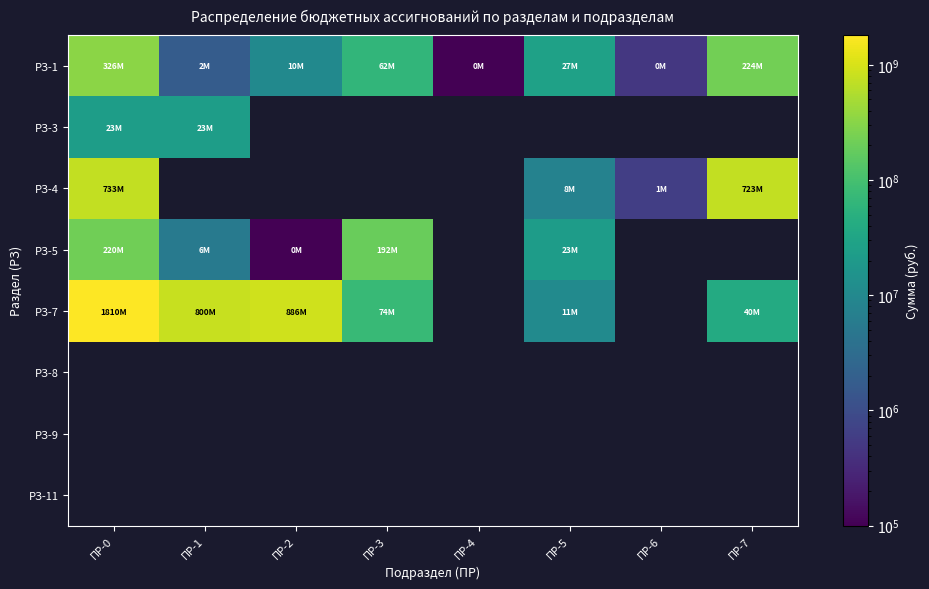

The РЗ-1 series shows 62314984.4 at ПР-3. True or false?

True